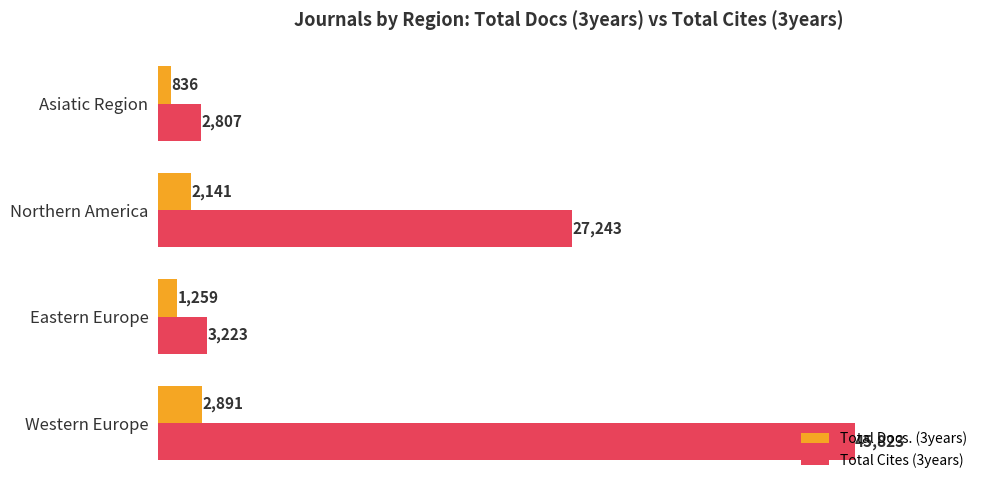

List the labels in order of Total Docs. (3years) value, largest first.

Western Europe, Northern America, Eastern Europe, Asiatic Region